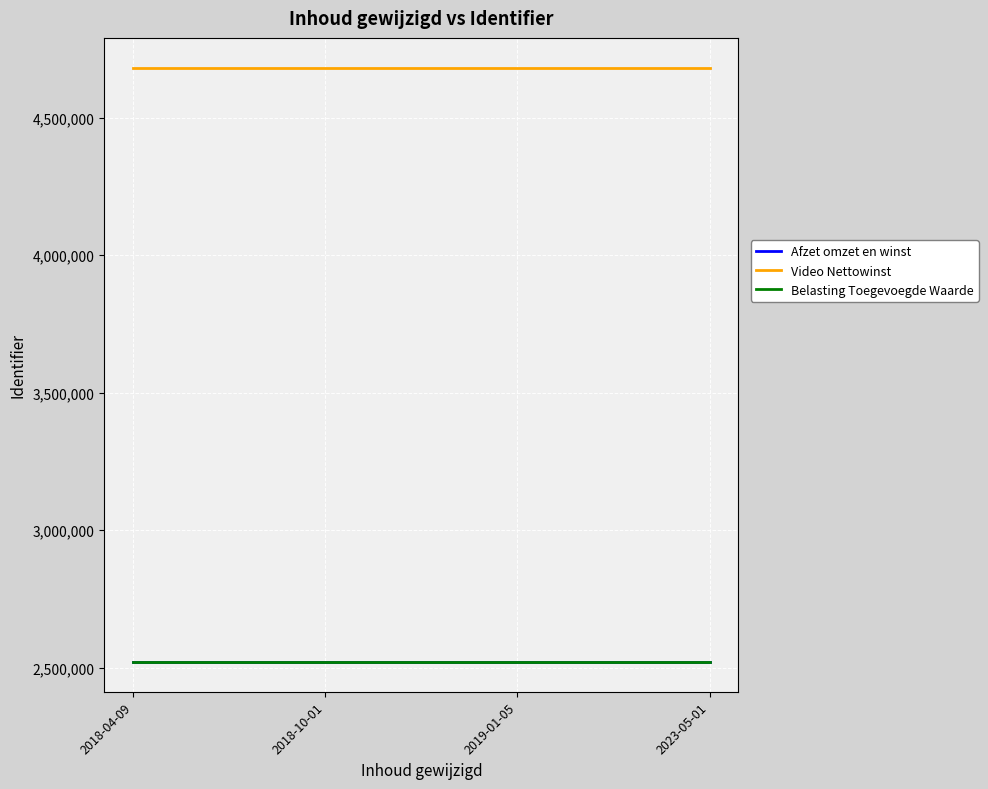

What is the total value across all series at 2023-05-01?

9723067